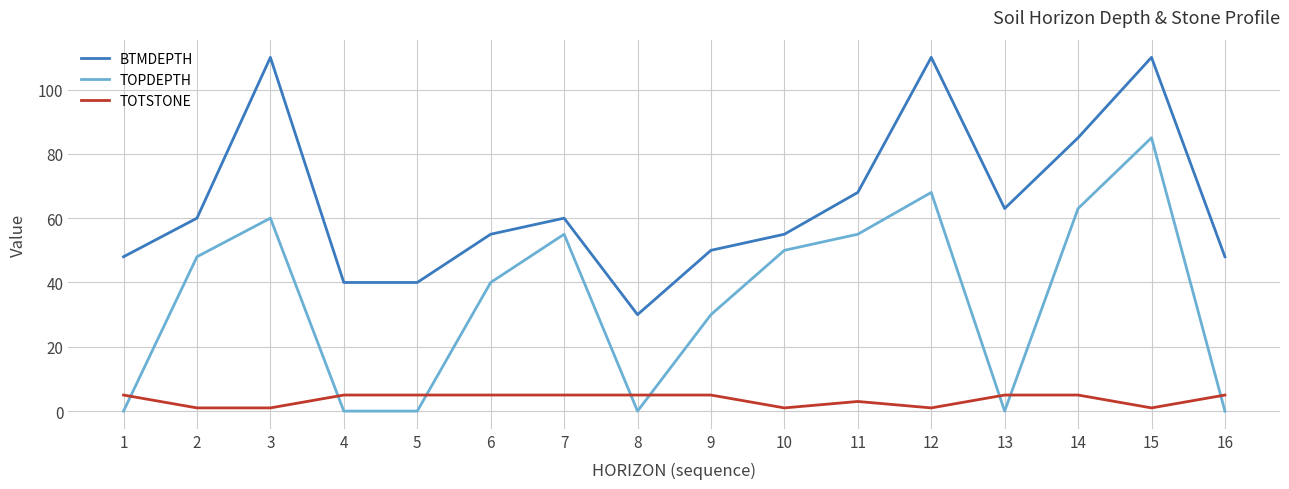

What value does the BTMDEPTH series have at 15, to the nearest 10?

110